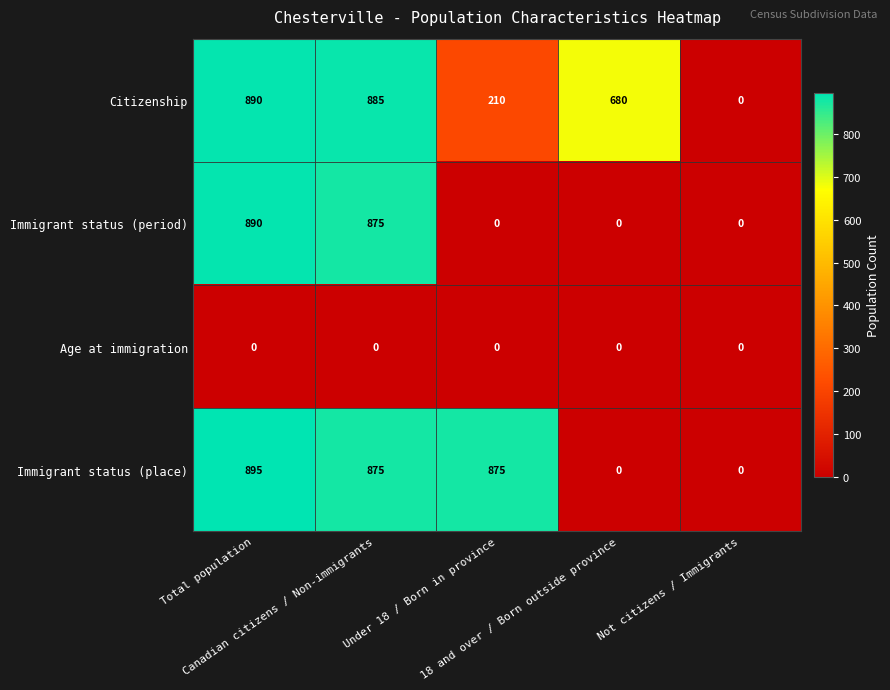

What is the maximum value shown in the chart?

895